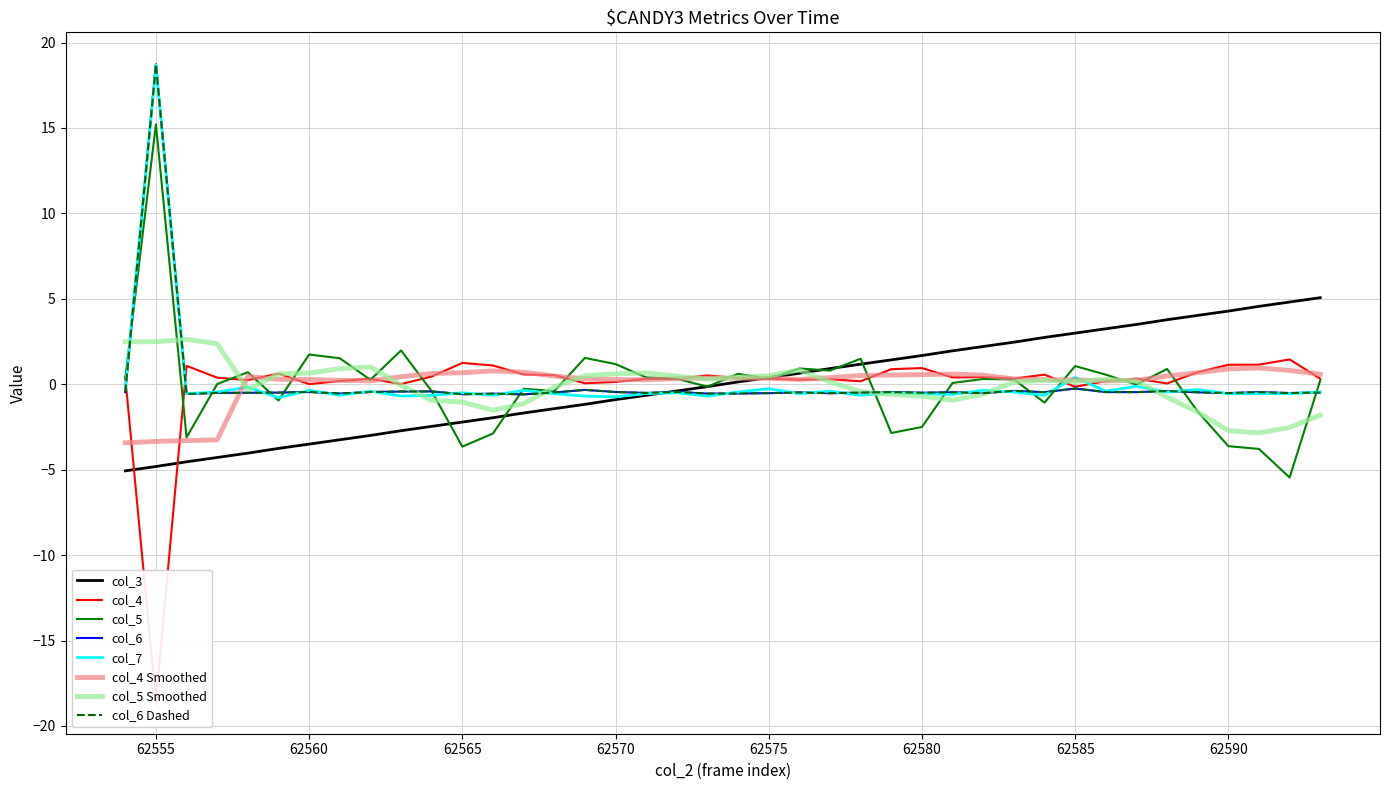

How many interior local peaks does the col_5 series have?

12